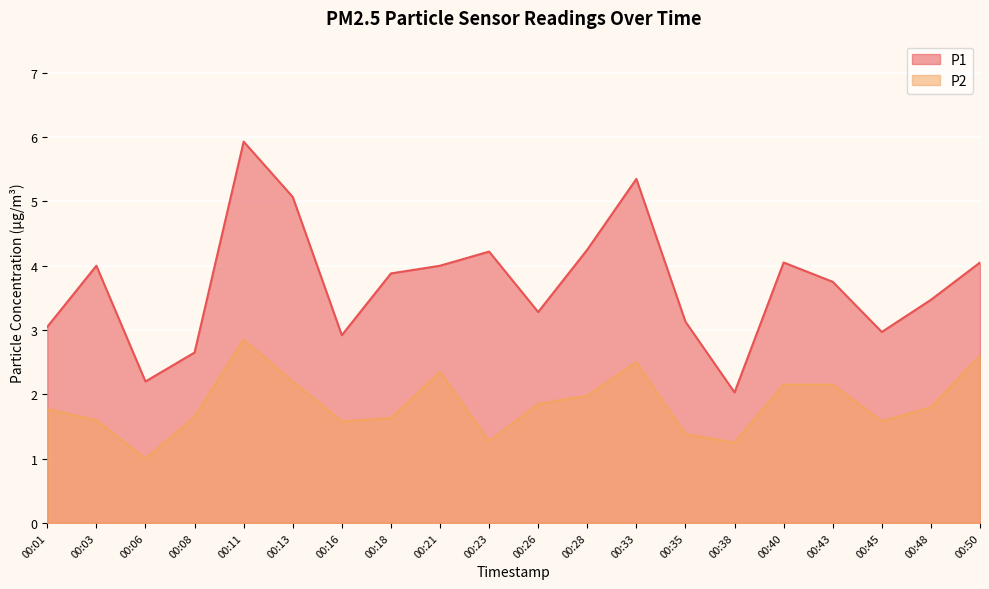

How many lines are shown in the chart?

2